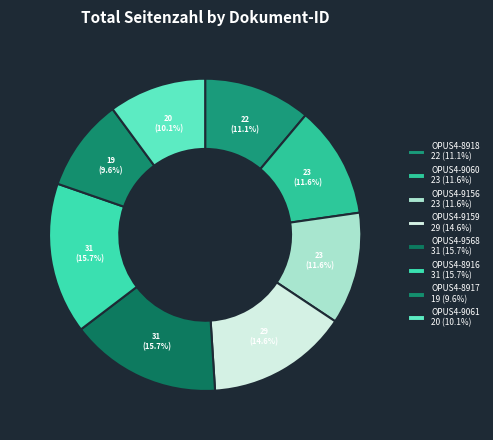

To the nearest percent, what is the combined percentage of OPUS4-9159 and OPUS4-8917?

24%